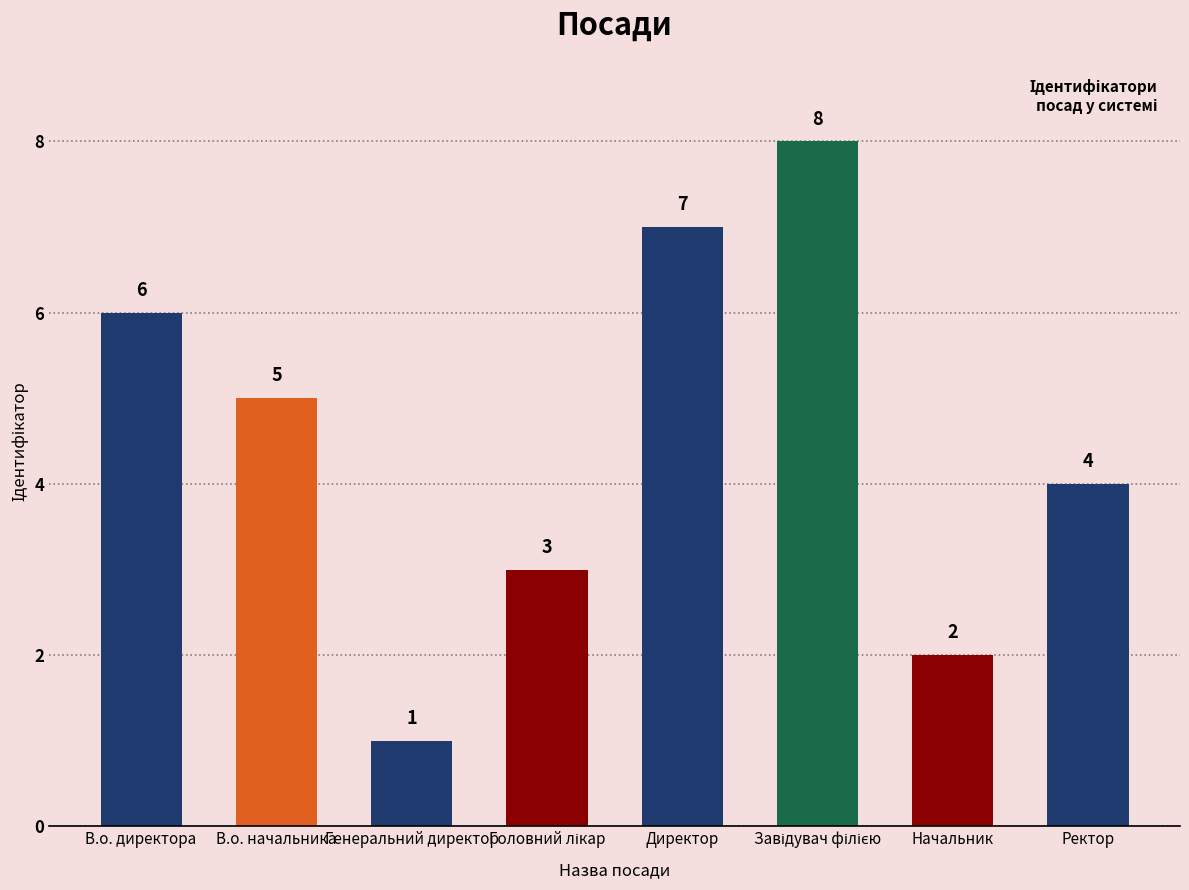

What is the ratio of the value at Ректор to the value at В.о. директора?

0.7